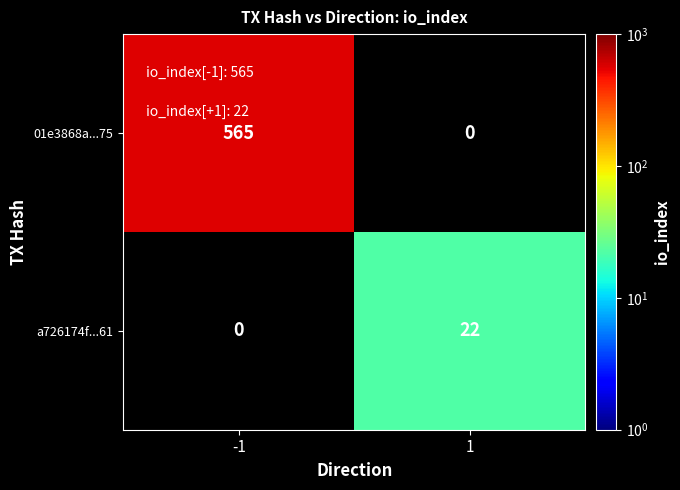

The value of 01e3868a...75 at -1 is 565. True or false?

True